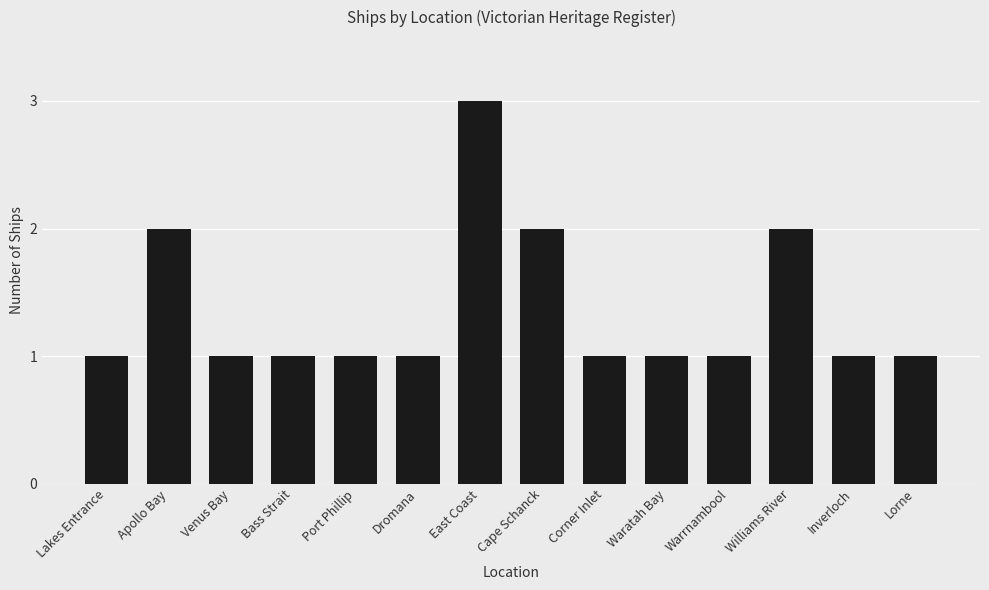

The chart shows a value of 5 at East Coast. True or false?

False